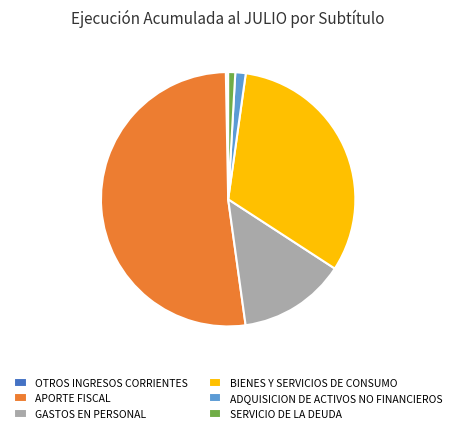

How many slices are in this pie chart?

6